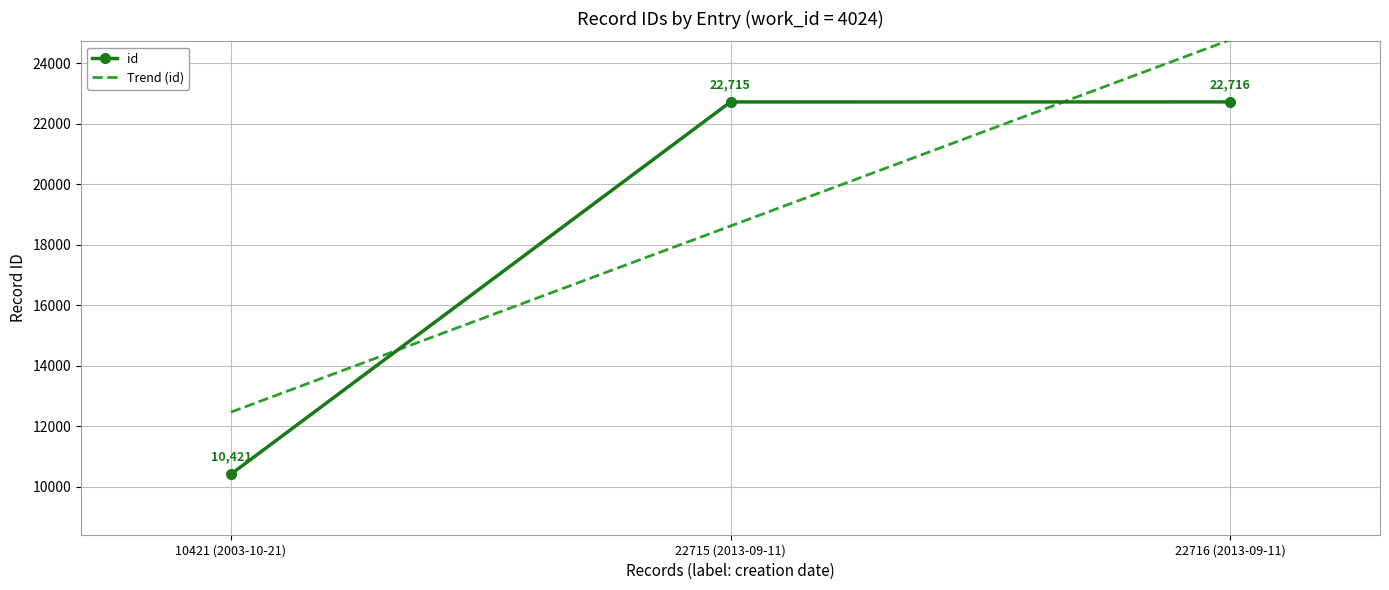

Reading left to right, list all the values displayed in this chart.

10421	22715	22716